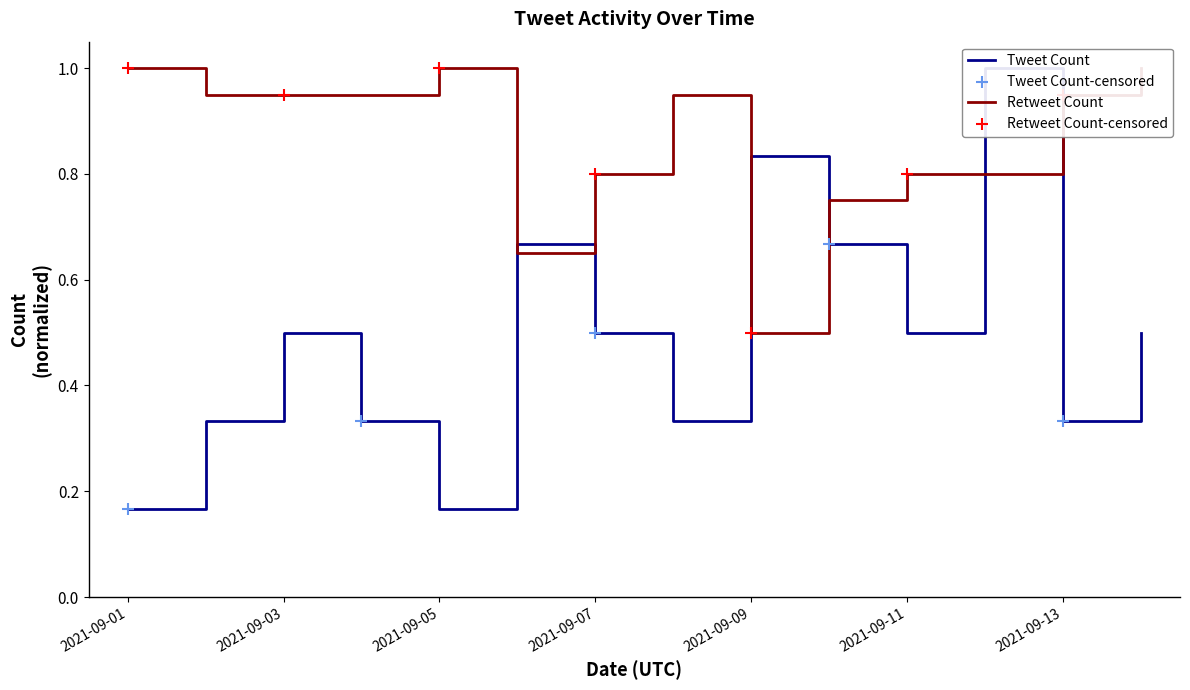

At which category is the sum across all series the highest?

2021-09-12